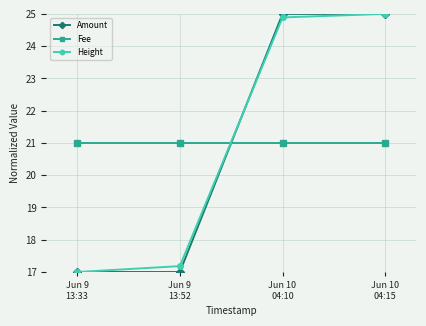

Which series ends up on top after the final intersection of Fee and Amount?

Amount